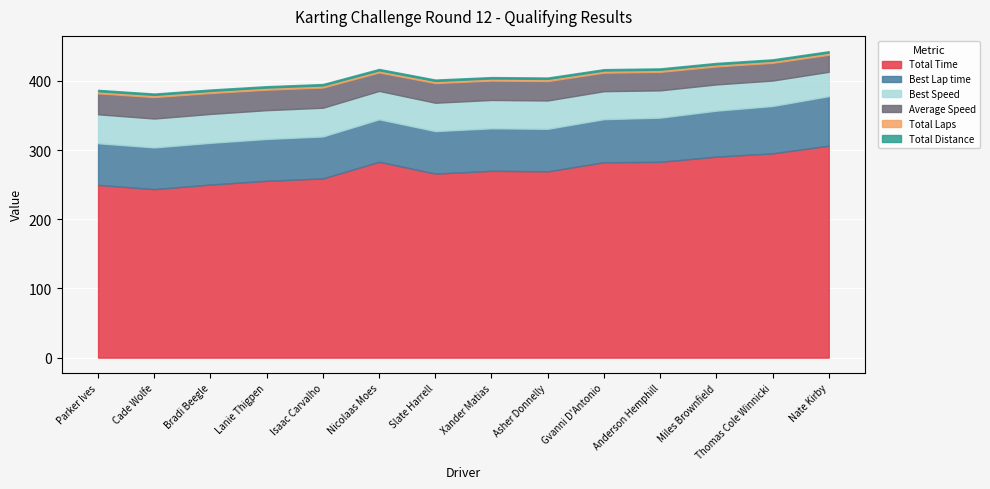

The value of Total Time at Parker Ives is 249.7. True or false?

True